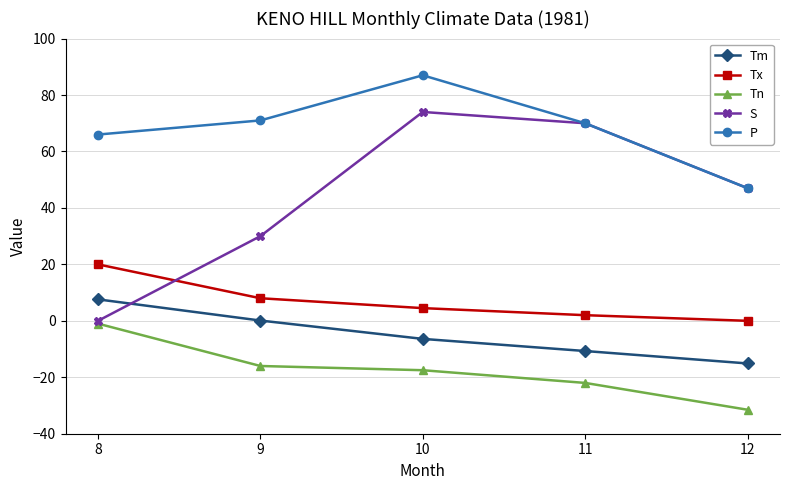

What is the value of the Tn point at the 3rd from the left?

-17.5